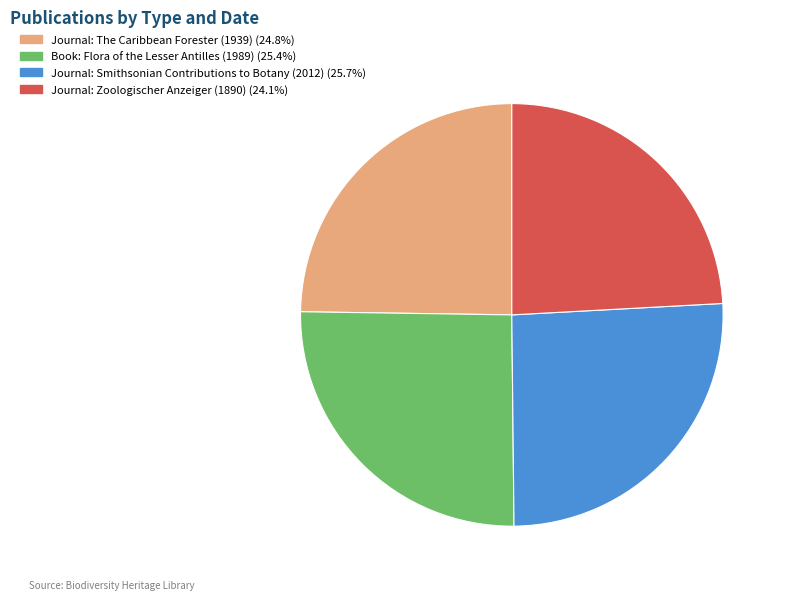

Which category has the smallest portion of the pie?

Journal: Zoologischer Anzeiger (1890)